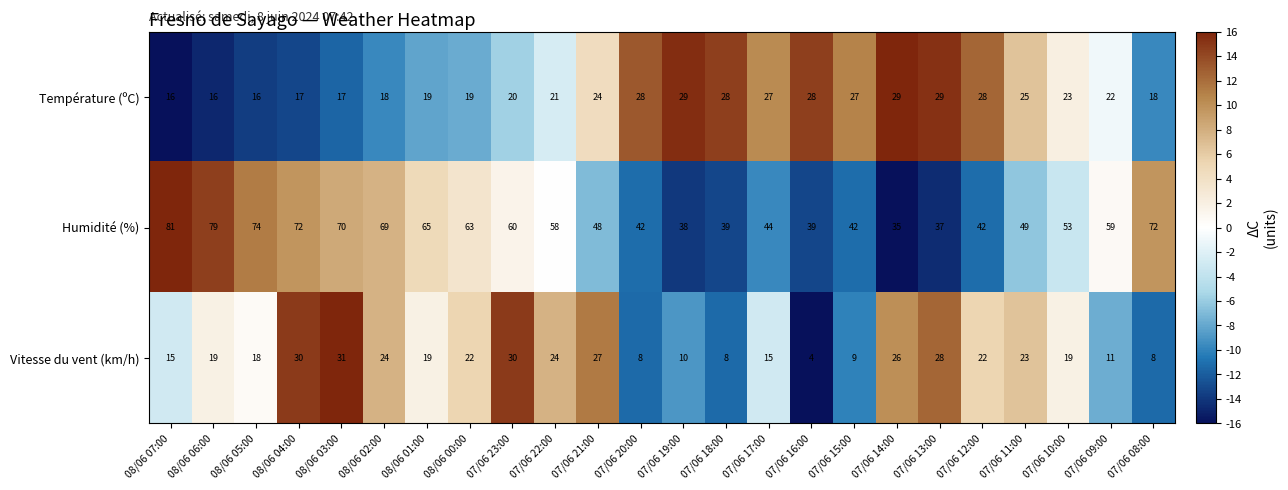

What is the sum of all Vitesse du vent (km/h) values?

450